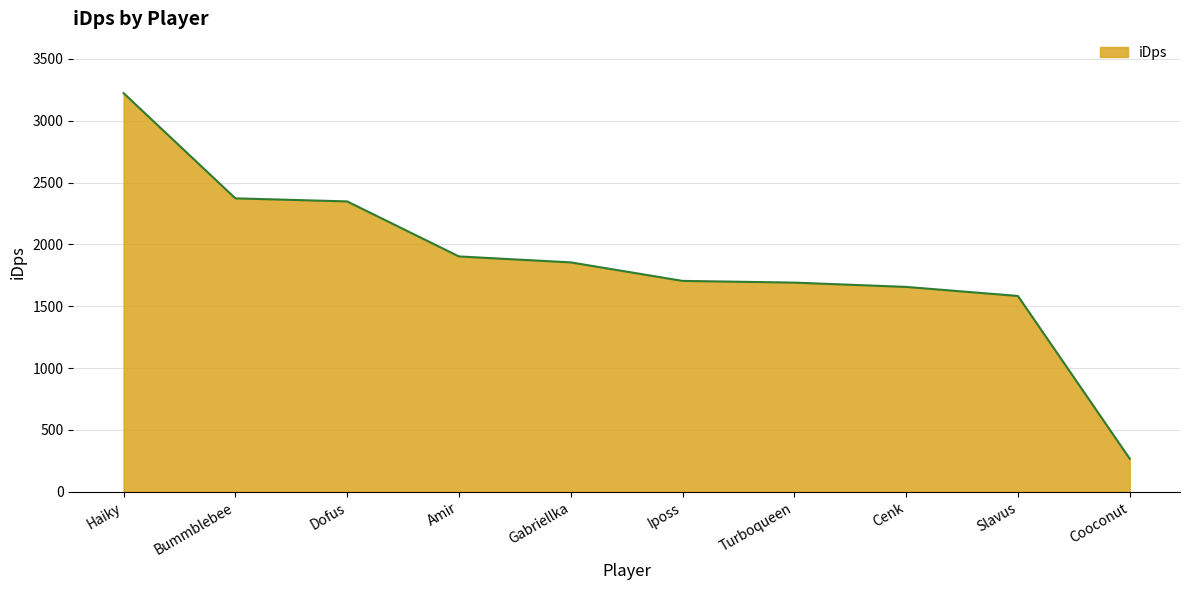

Which label corresponds to the smallest value in the chart?

Cooconut